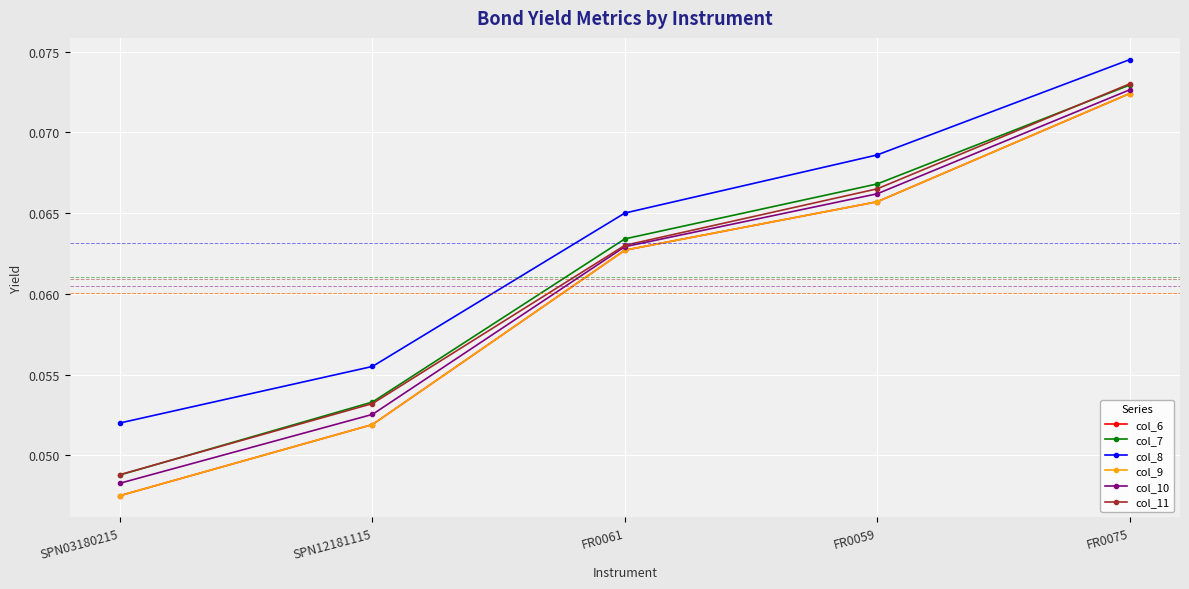

Reading left to right, list all the values displayed in this chart.

col_6: SPN03180215=0.0	SPN12181115=0.1	FR0061=0.1	FR0059=0.1	FR0075=0.1
col_7: SPN03180215=0.0	SPN12181115=0.1	FR0061=0.1	FR0059=0.1	FR0075=0.1
col_8: SPN03180215=0.1	SPN12181115=0.1	FR0061=0.1	FR0059=0.1	FR0075=0.1
col_9: SPN03180215=0.0	SPN12181115=0.1	FR0061=0.1	FR0059=0.1	FR0075=0.1
col_10: SPN03180215=0.0	SPN12181115=0.1	FR0061=0.1	FR0059=0.1	FR0075=0.1
col_11: SPN03180215=0.0	SPN12181115=0.1	FR0061=0.1	FR0059=0.1	FR0075=0.1